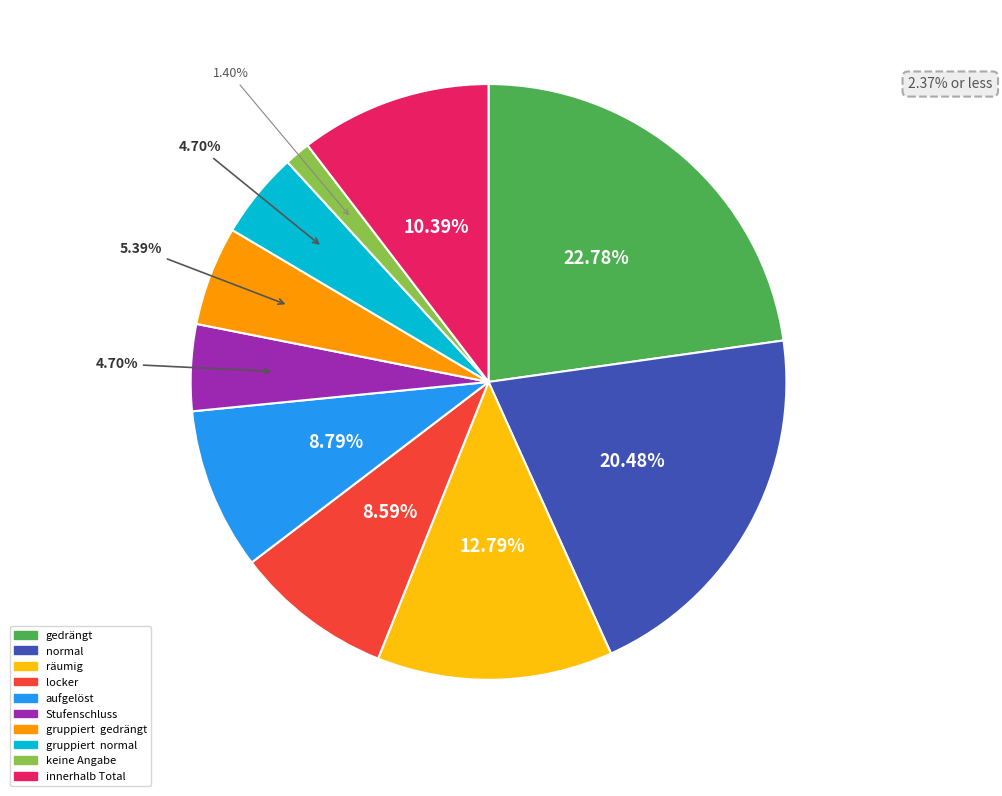

How many segments does this pie chart have?

10